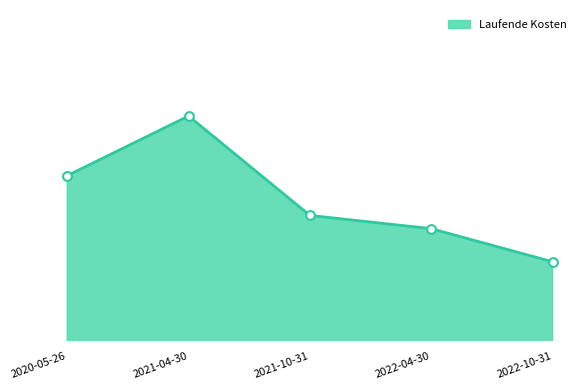

Which has a higher value, 2021-04-30 or 2020-05-26?

2021-04-30